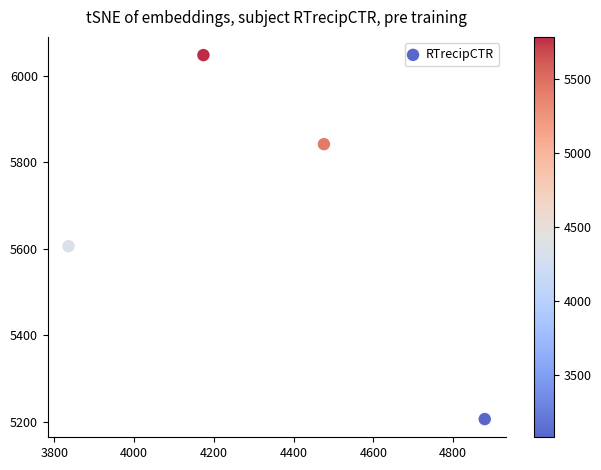

What Y value in the scatter plot is closest to 5627?

5606